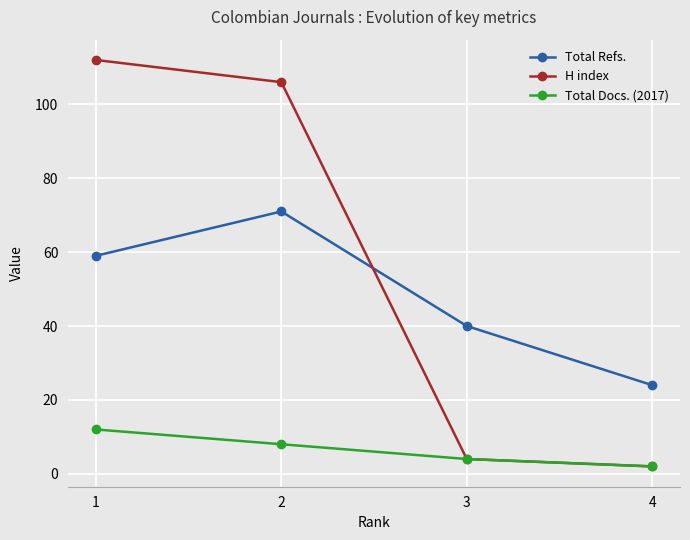

List the labels in order of H index value, largest first.

1, 2, 3, 4